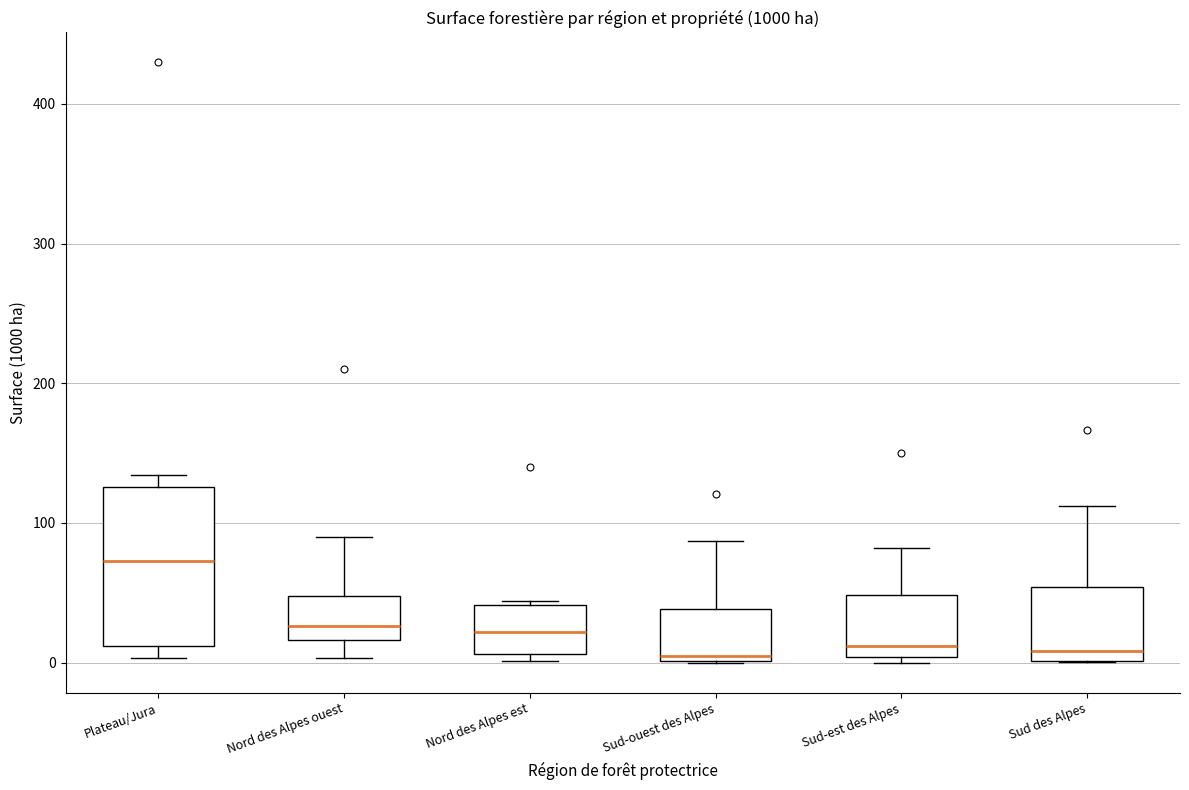

Where does the median line of the box for Sud des Alpes sit on the y-axis? The values are not printed on the chart, so give them approximately, as read against the axis.

10